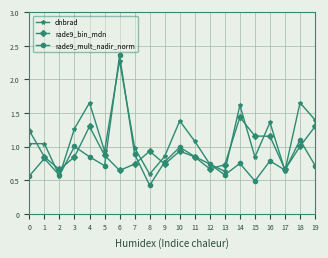

Is the value of dnbrad at 17 greater than the value of rade9_bin_mdn at 19?

No